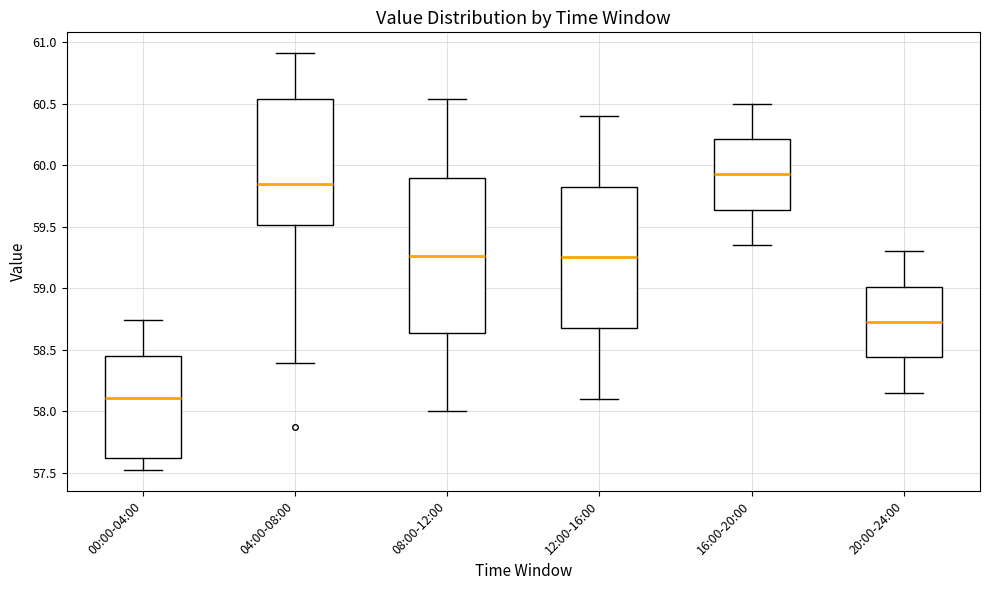

Where does the upper whisker of the box for 04:00-08:00 end on the y-axis? The values are not printed on the chart, so give them approximately, as read against the axis.

60.90